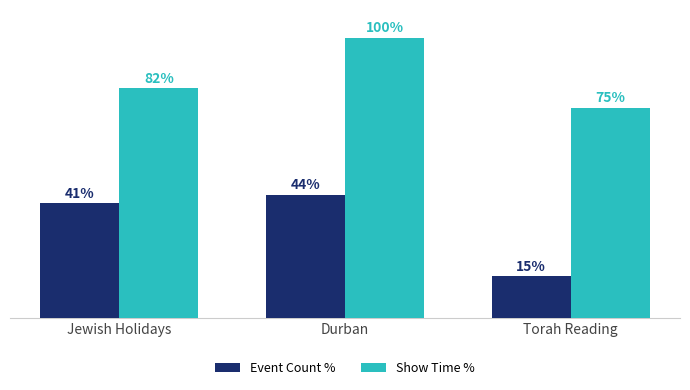

At which label does Show Time % reach its peak?

Durban